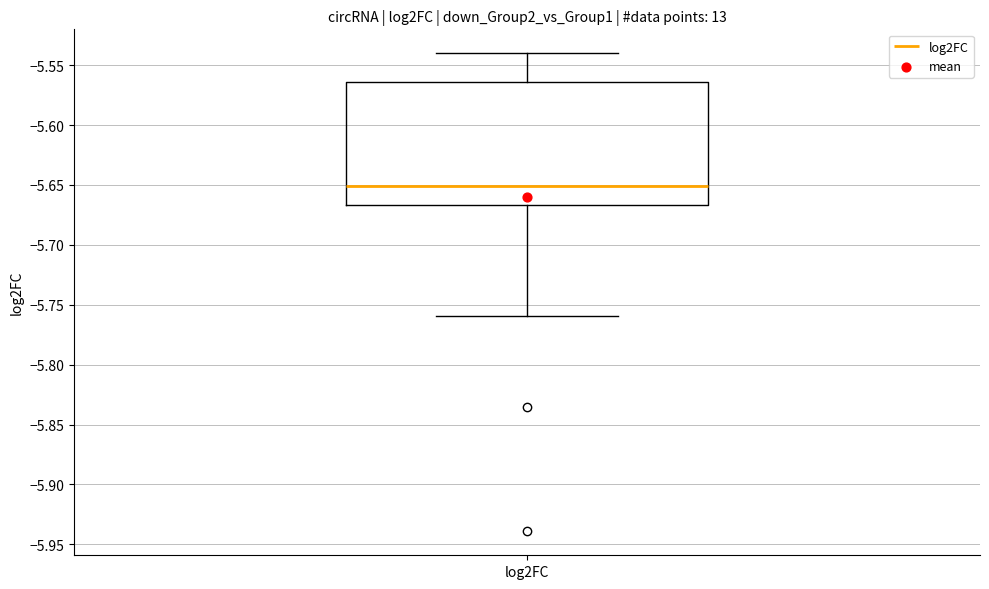

Where does the upper whisker of the box for log2FC end on the y-axis? The values are not printed on the chart, so give them approximately, as read against the axis.

-5.540